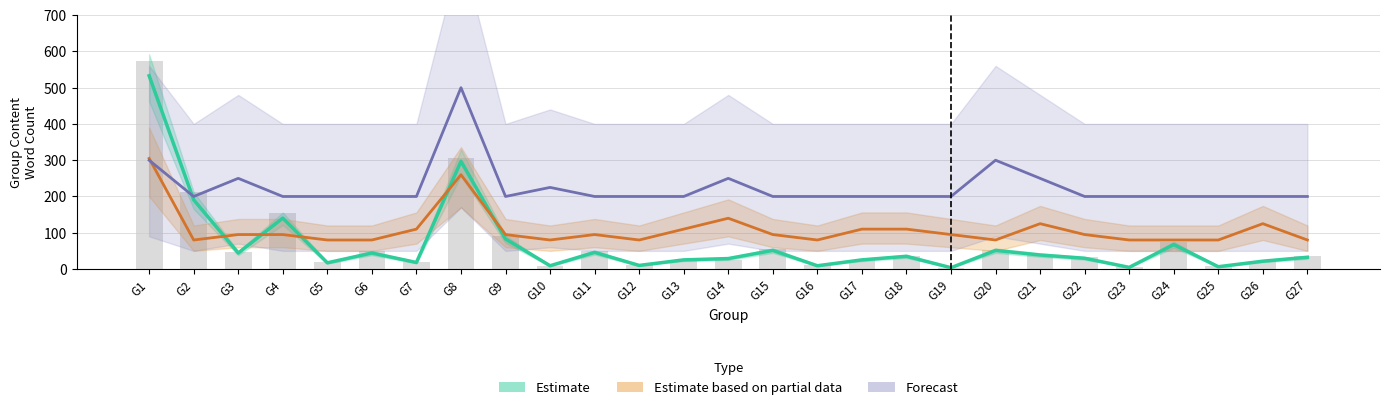

What is the lowest value of the Estimate based on partial data series?

80.0